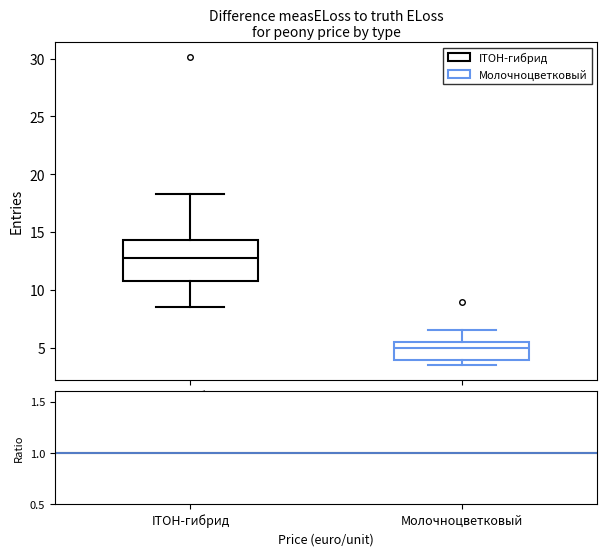

Reading left to right, read every box against the y-axis: the position of its median line, the range the box covers, and the ends of its whiskers. The values are not printed on the chart, so give them approximately, as read against the axis.

ITOH-гибрид: median 12.5, box 11.0 to 14.5, whiskers 8.5 to 18.5
Молочноцветковый: median 5.0, box 4.0 to 5.5, whiskers 3.5 to 6.5